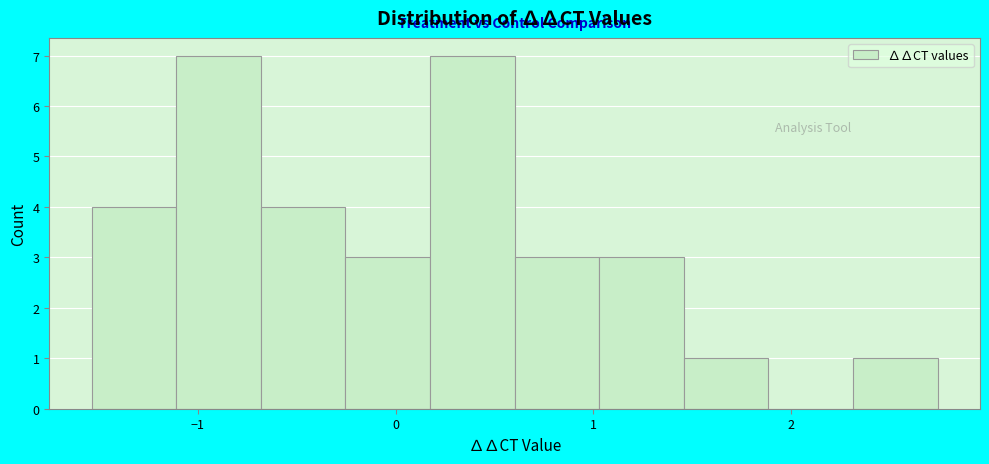

What is the height of the bar covering 1.0 to 1.5 on the x-axis? Neither the bar edges nor the heights are printed on the chart, so give them approximately, as read against the axes.

3